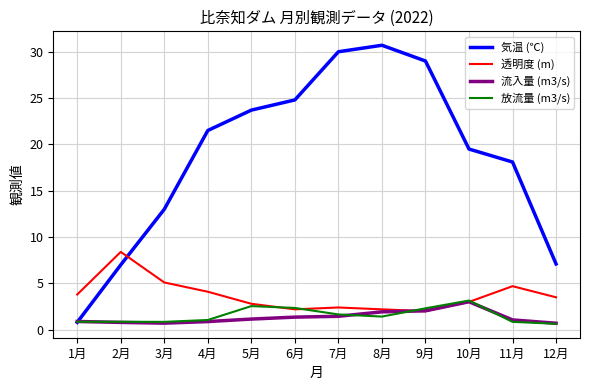

What is the difference between the maximum and minimum values in the 気温 (℃) series?

29.9